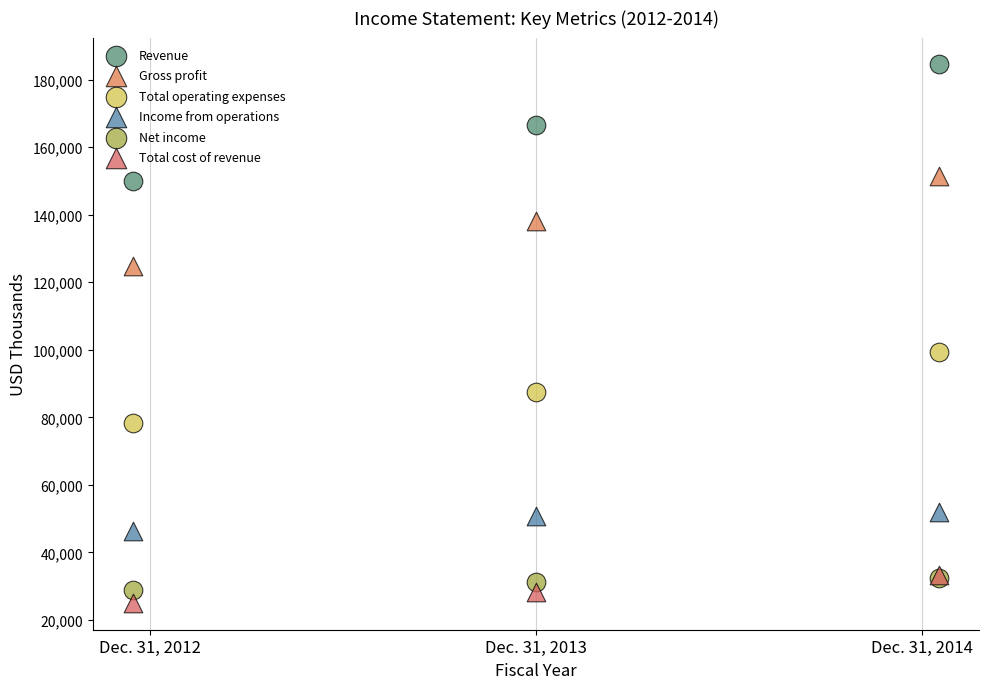

What are all the series names shown in the legend?

Revenue, Gross profit, Total operating expenses, Income from operations, Net income, Total cost of revenue